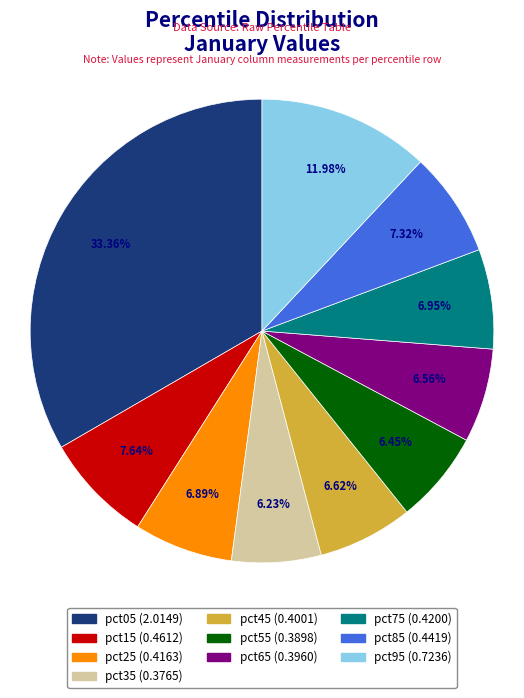

Is there any slice that represents more than half of the pie?

No